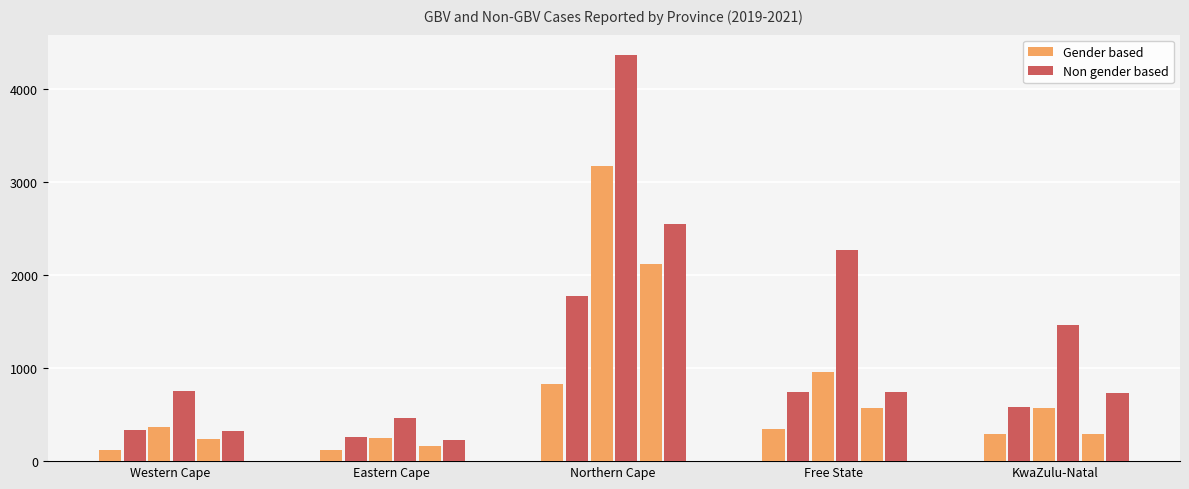

How many data points in Gender based are less than 340?

7